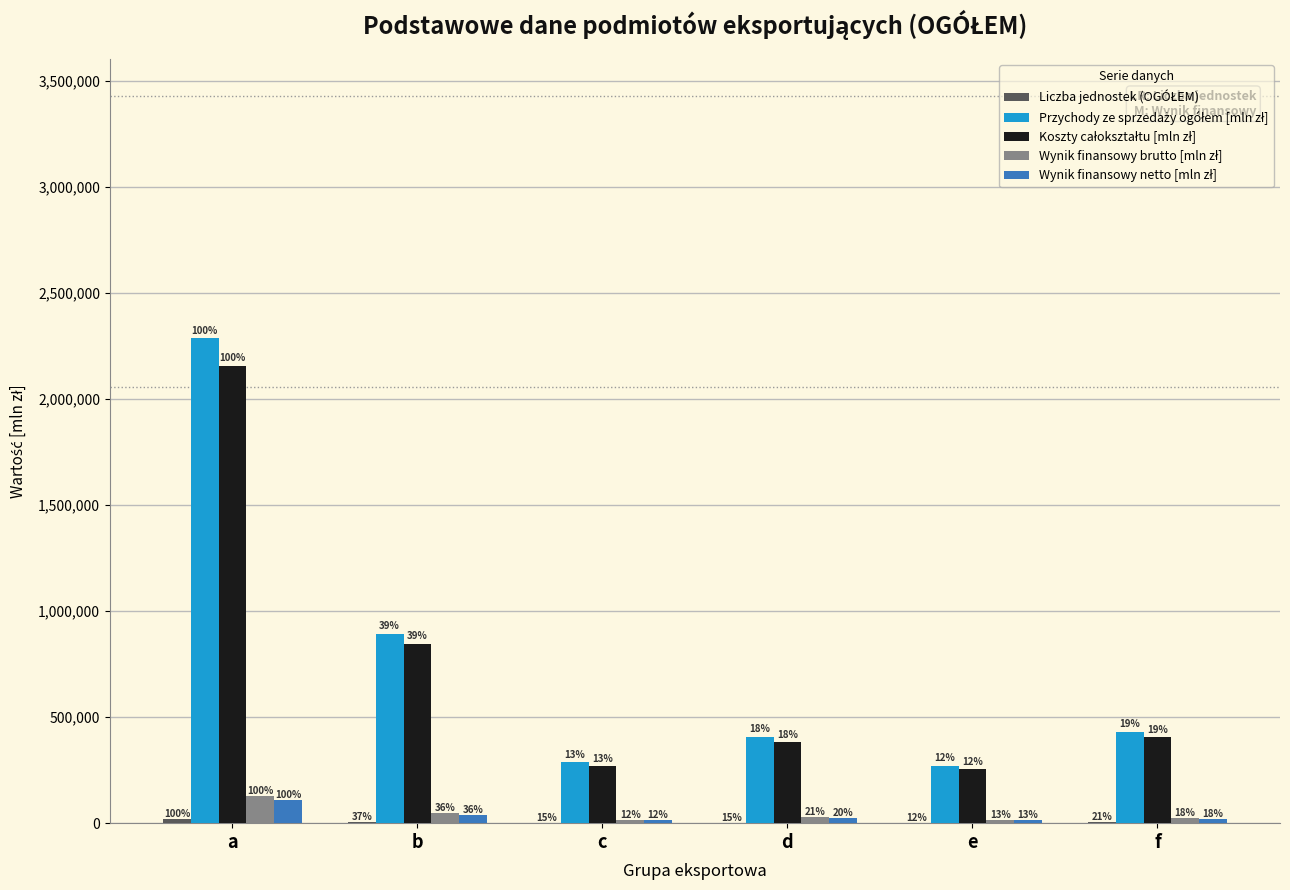

How many groups of bars are there?

6